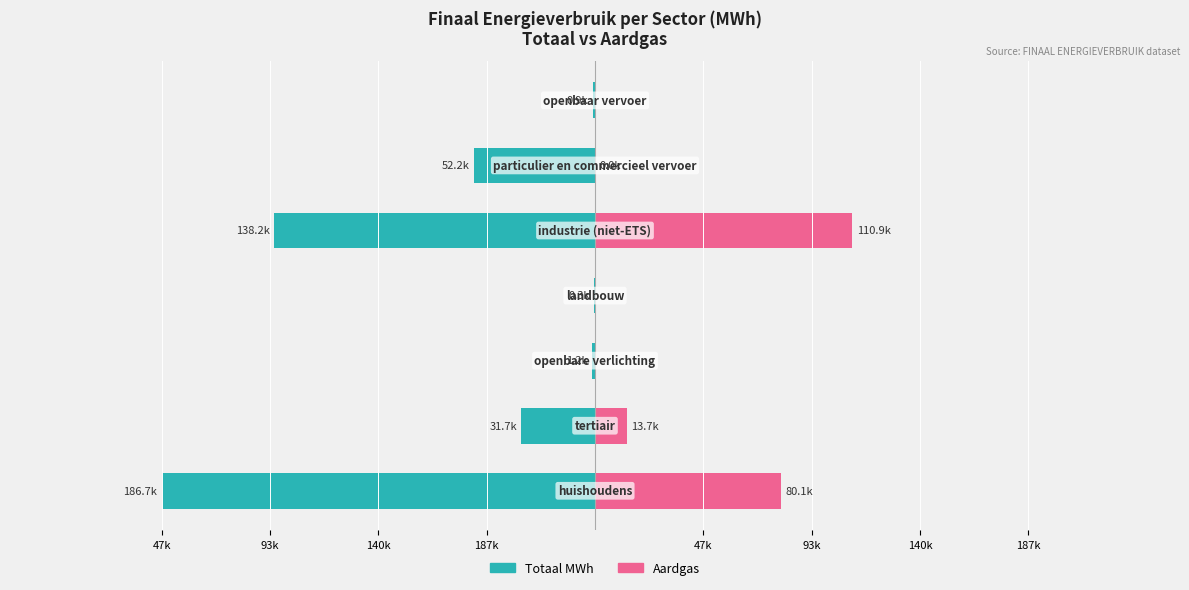

How many data points does each series have?

7